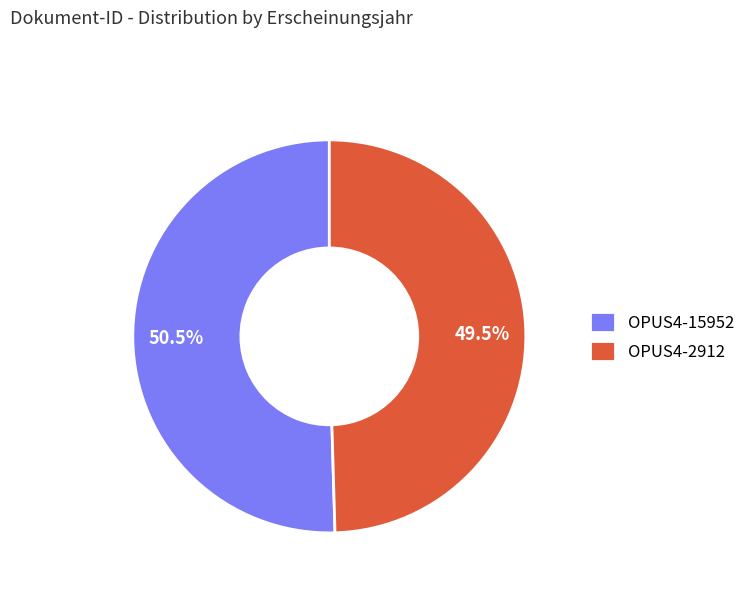

Is the sum of OPUS4-15952 and OPUS4-2912 greater than half?

Yes